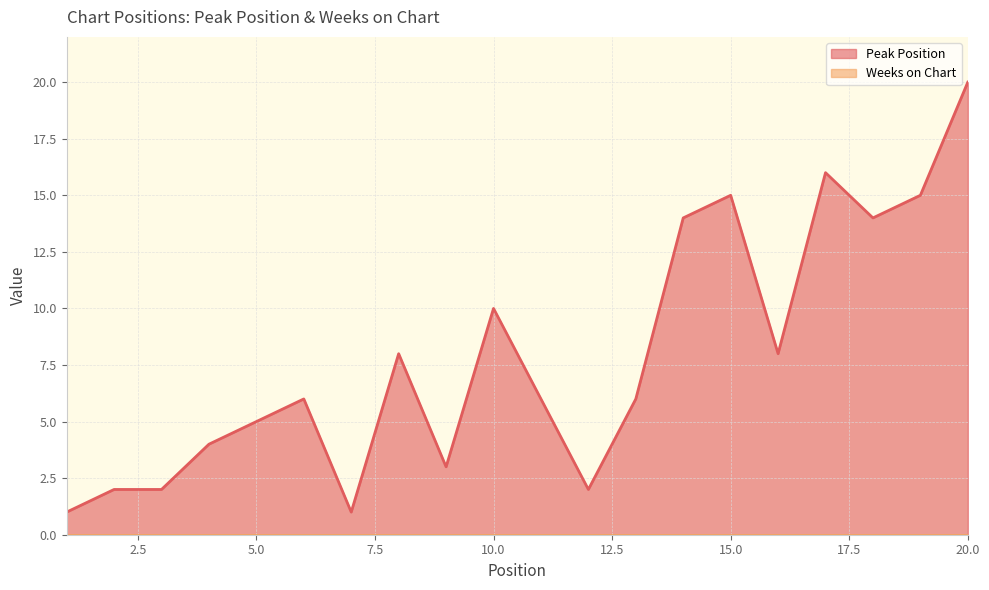

Reading left to right, list all the values displayed in this chart.

1=1	2=2	3=2	4=4	5=5	6=6	7=1	8=8	9=3	10=10	11=6	12=2	13=6	14=14	15=15	16=8	17=16	18=14	19=15	20=20